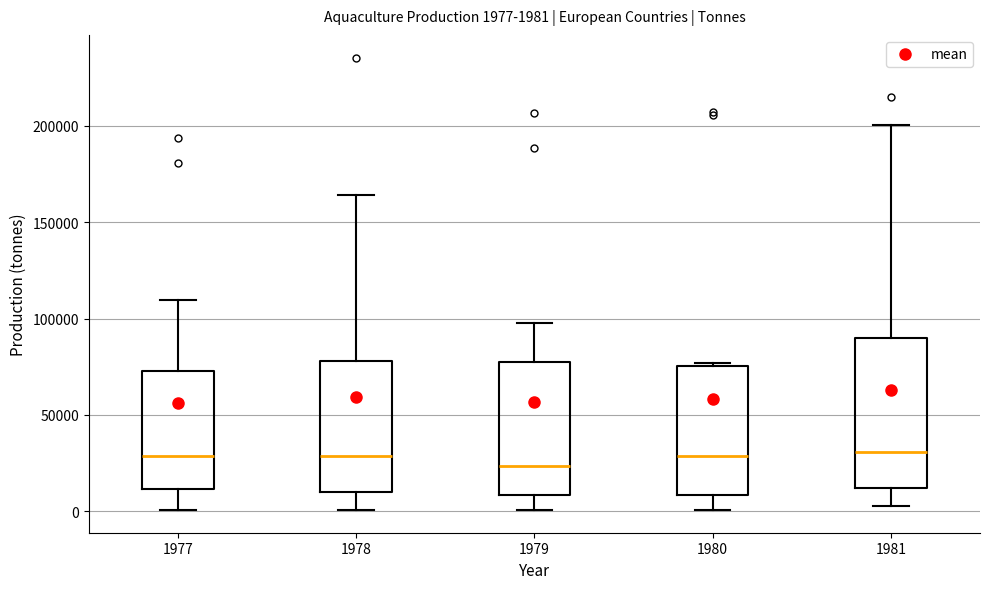

Which box is the tallest, from its lower edge to its upper edge?

1981